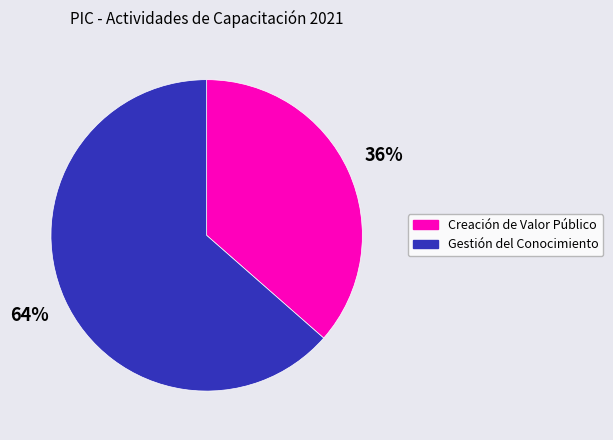

Does any single category account for the majority?

Yes